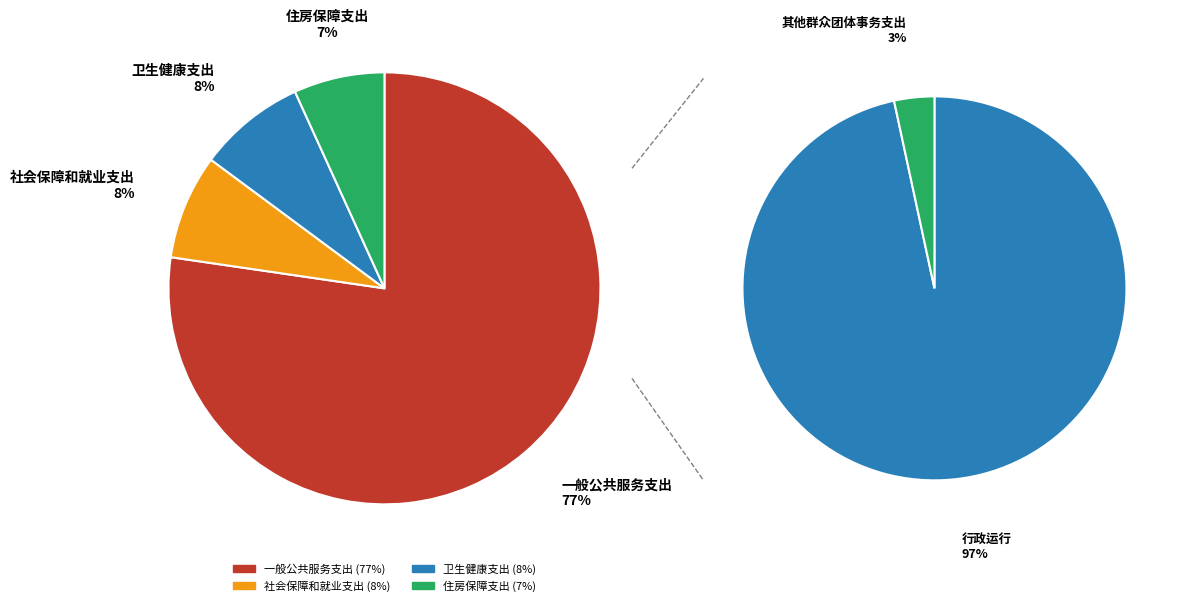

Which category has the smallest portion of the pie?

住房保障支出